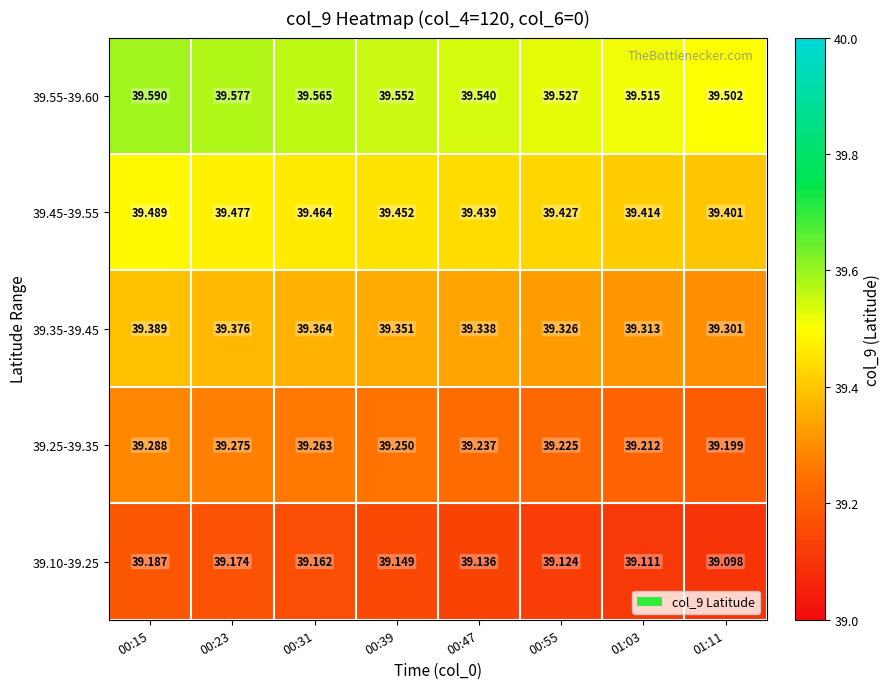

Is it true that 39.55-39.60 equals 65.5 at 00:55?

False